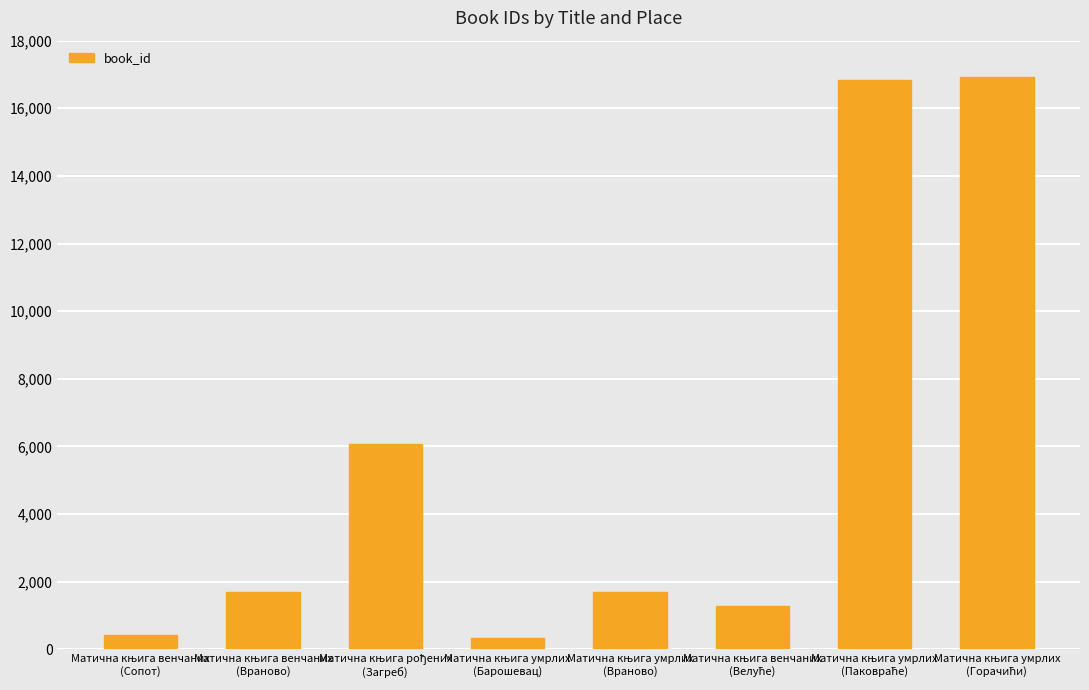

What is the difference between the maximum and minimum values?

16588